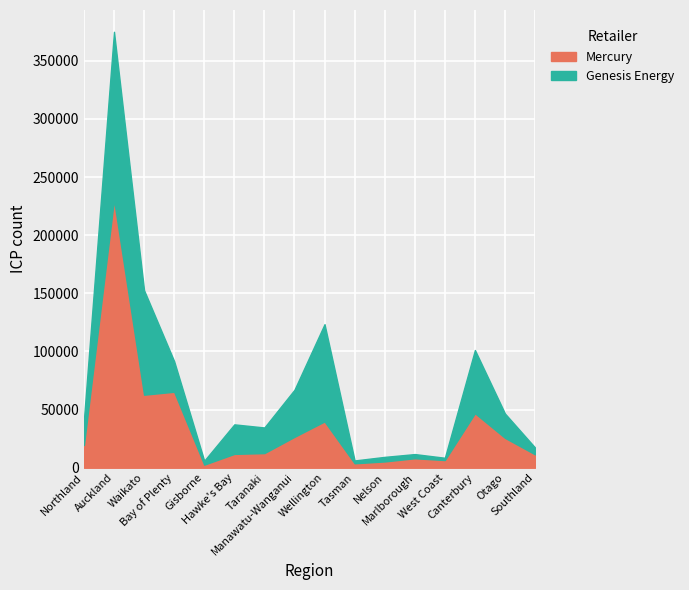

How many values exceed 19532?

7